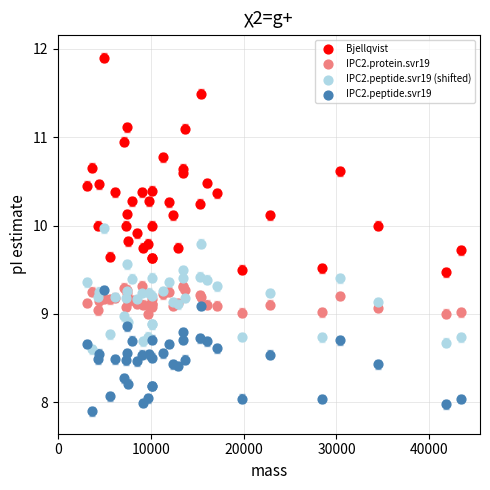

What is the X range (max minus min) for the scatter plot?

40259.5